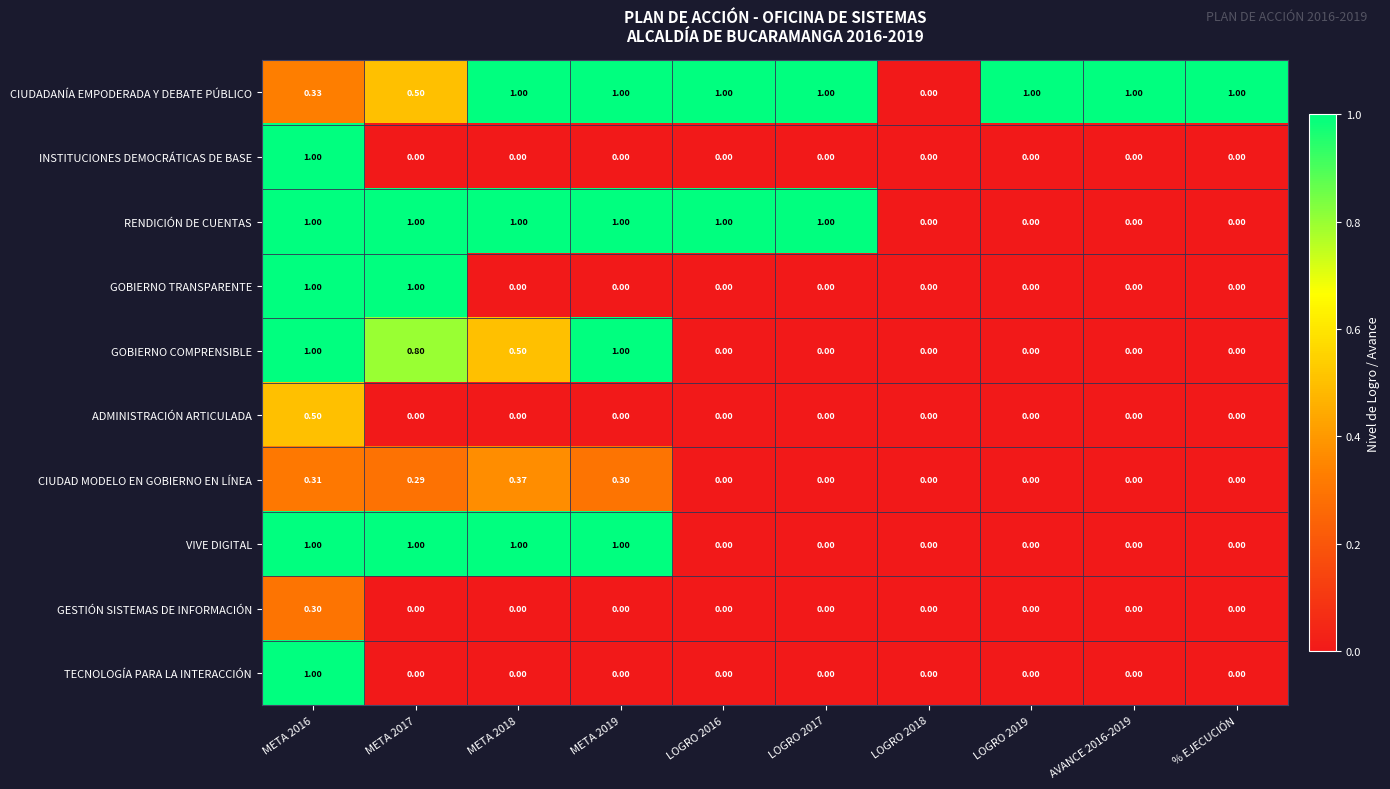

Which series has the largest total across all categories?

CIUDADANÍA EMPODERADA Y DEBATE PÚBLICO